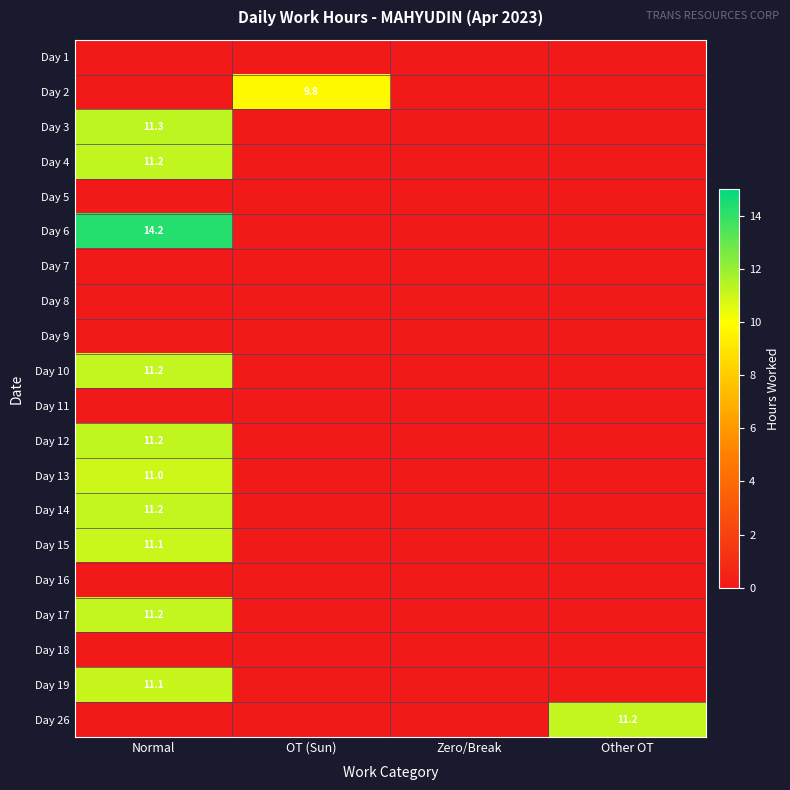

True or false: Day 3 has a value of 4.7 at Normal.

False